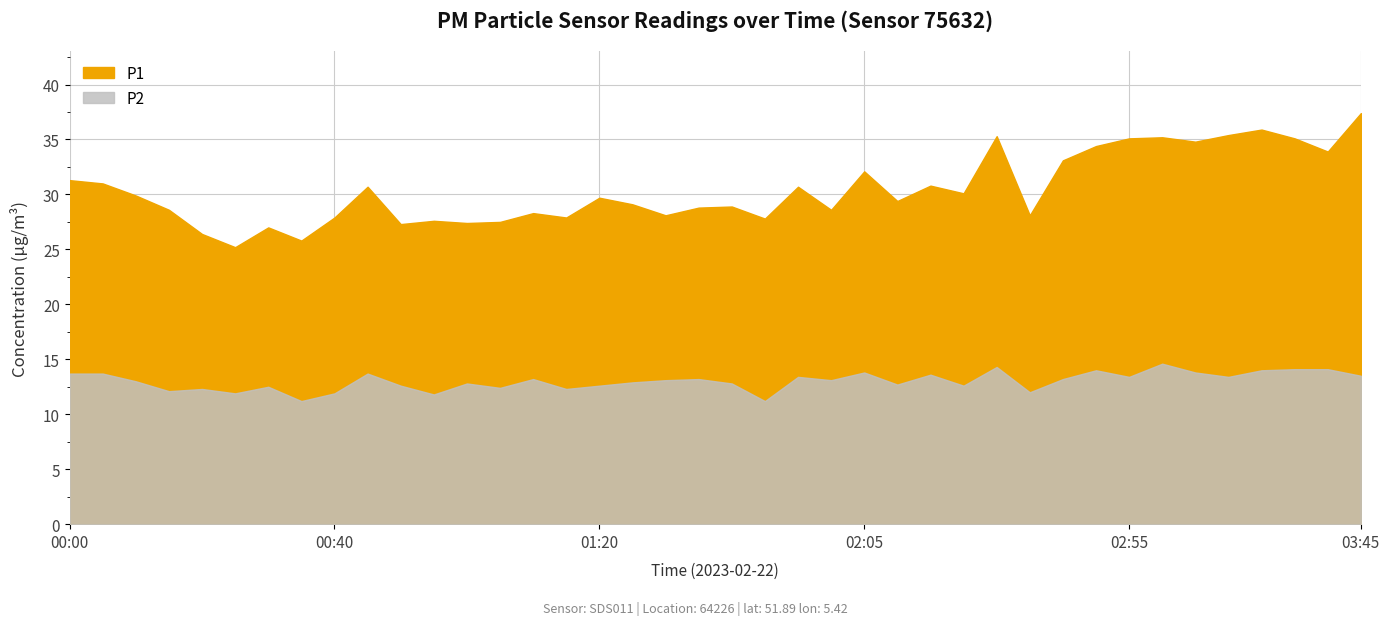

What is the sum of the P1 values at 01:35 and 03:00?

64.0